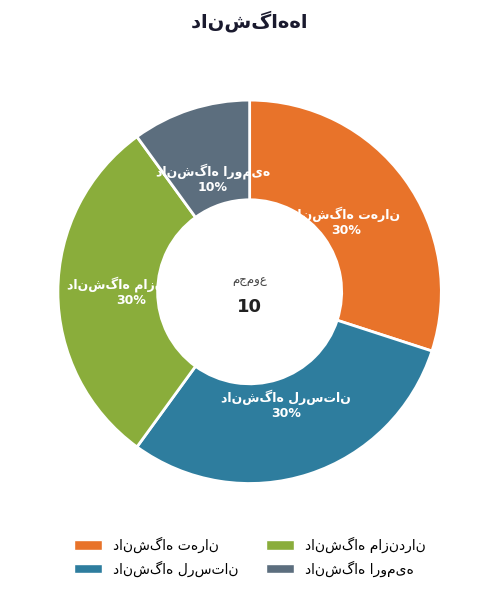

To the nearest percent, what is the average slice percentage?

25%